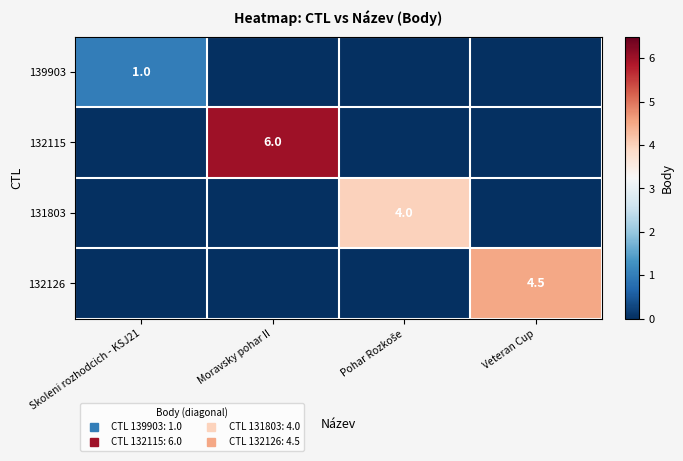

The 131803 series shows 0.0 at Moravsky pohar II. True or false?

True